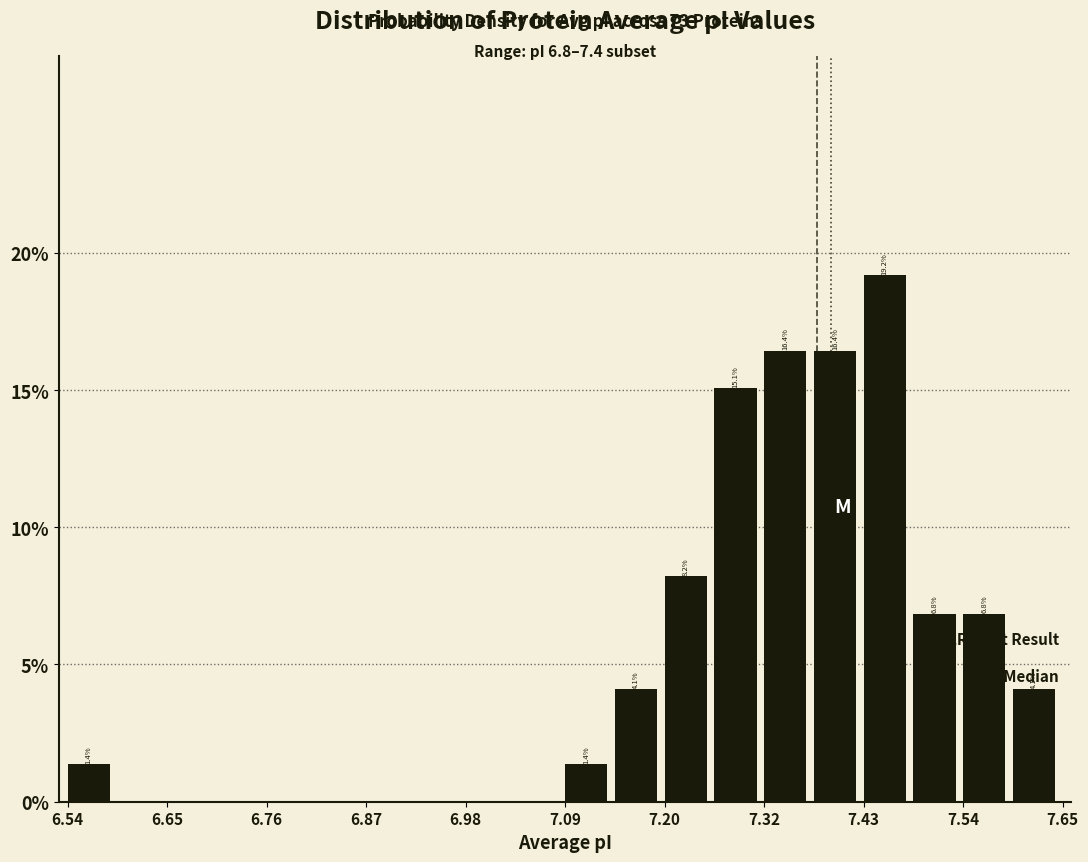

Read against the x-axis, roughly where is the centre of the tallest bar?

7.46